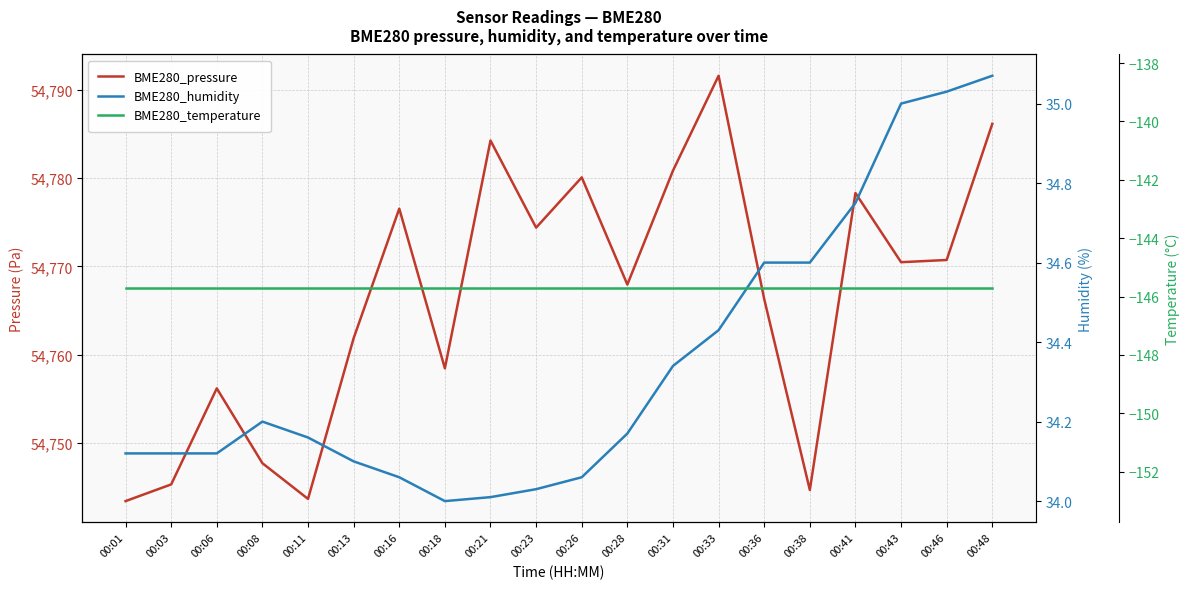

What is the value of the BME280_humidity point at the 9th from the left?

34.0